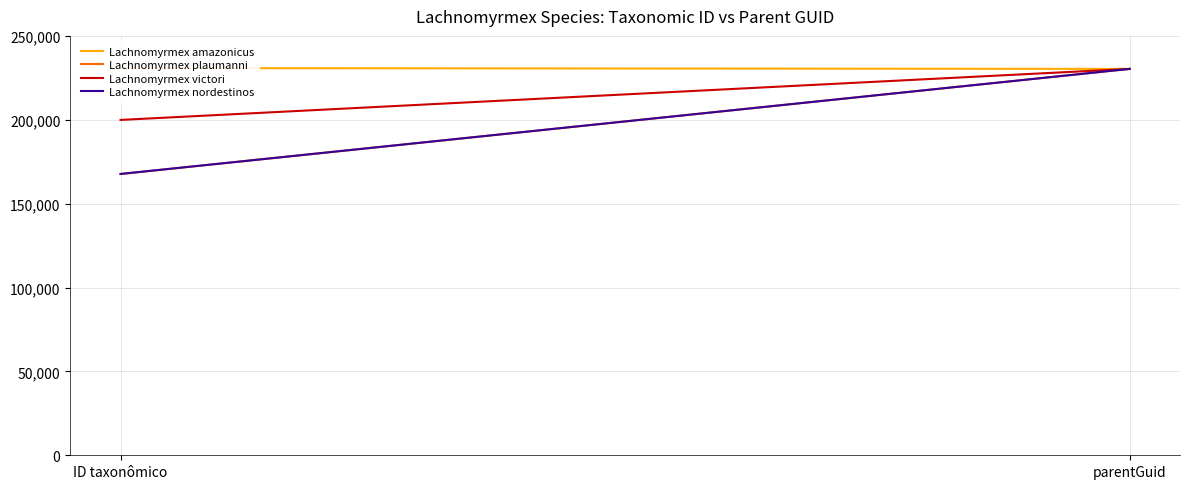

What is the sum of all Lachnomyrmex plaumanni values?

398002